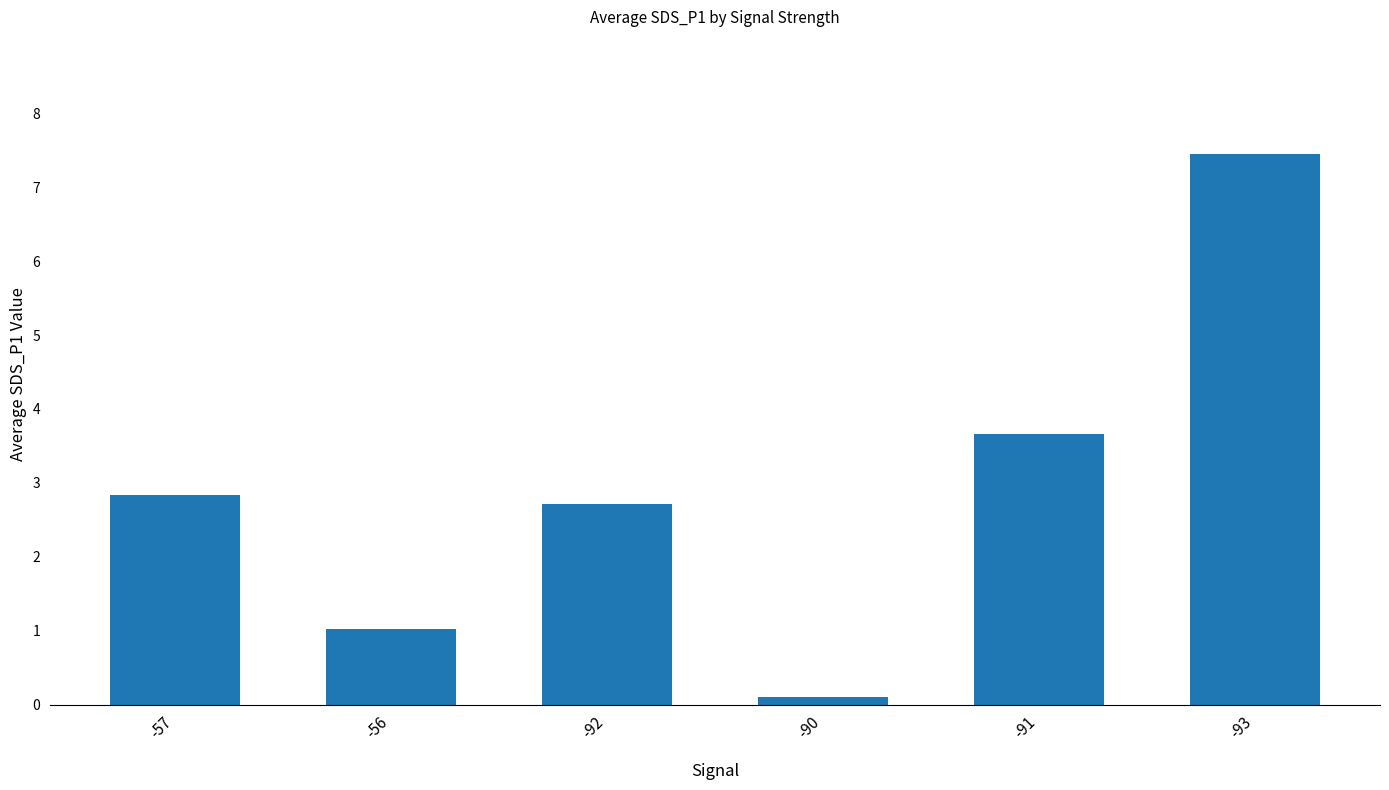

Reading left to right, list all the values displayed in this chart.

2.8	1.0	2.7	0.1	3.7	7.5